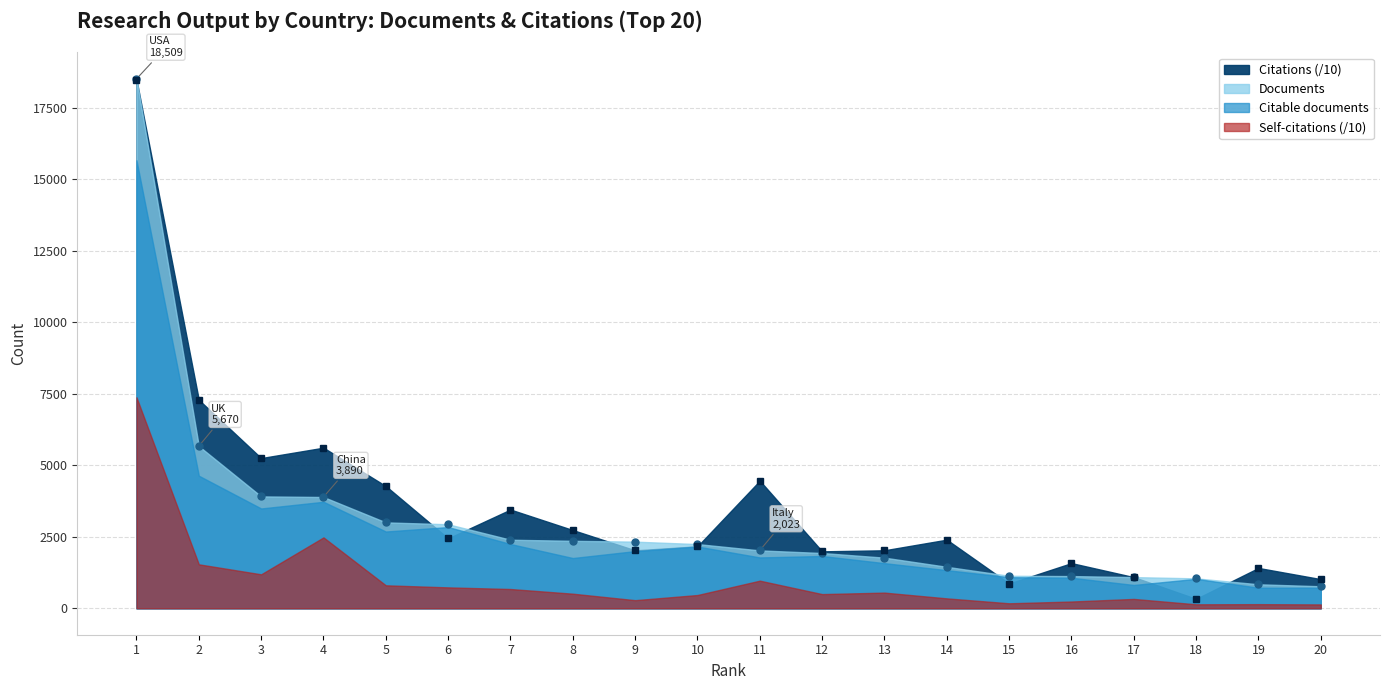

What is the sum of all Documents values?

60419.0